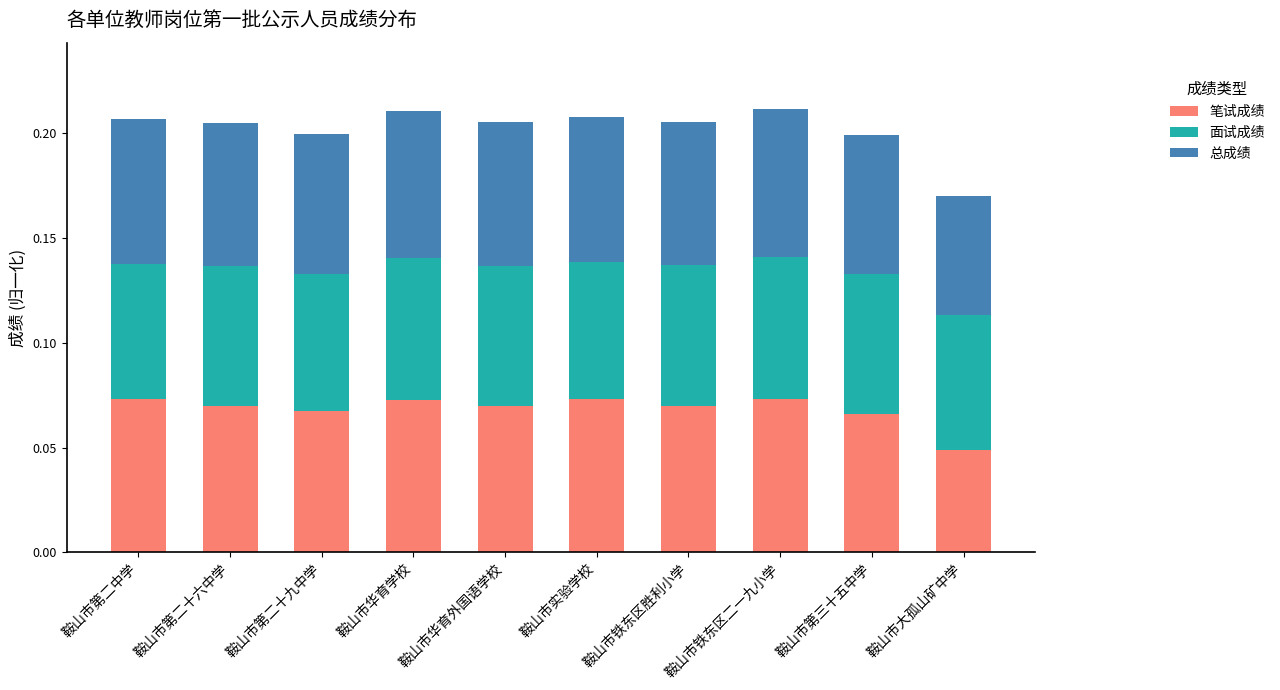

Count the 笔试成绩 values in the range 0 to 1.

10